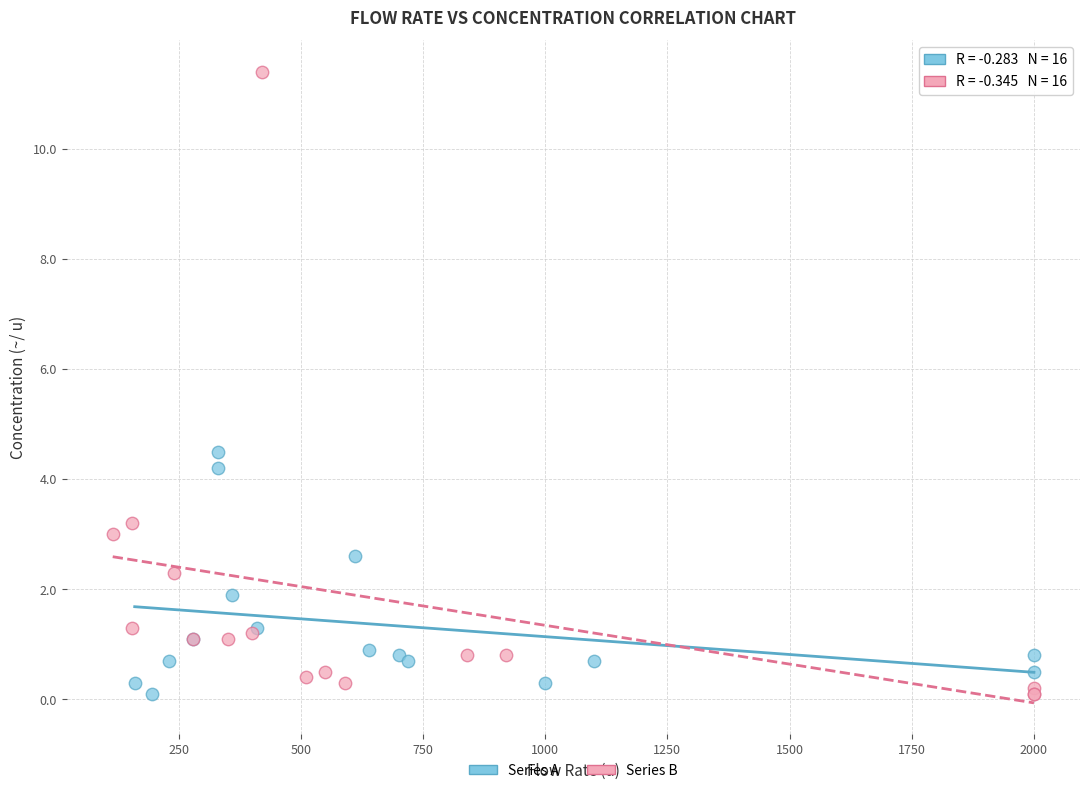

Which series has the largest Y range (max minus min)?

Series B